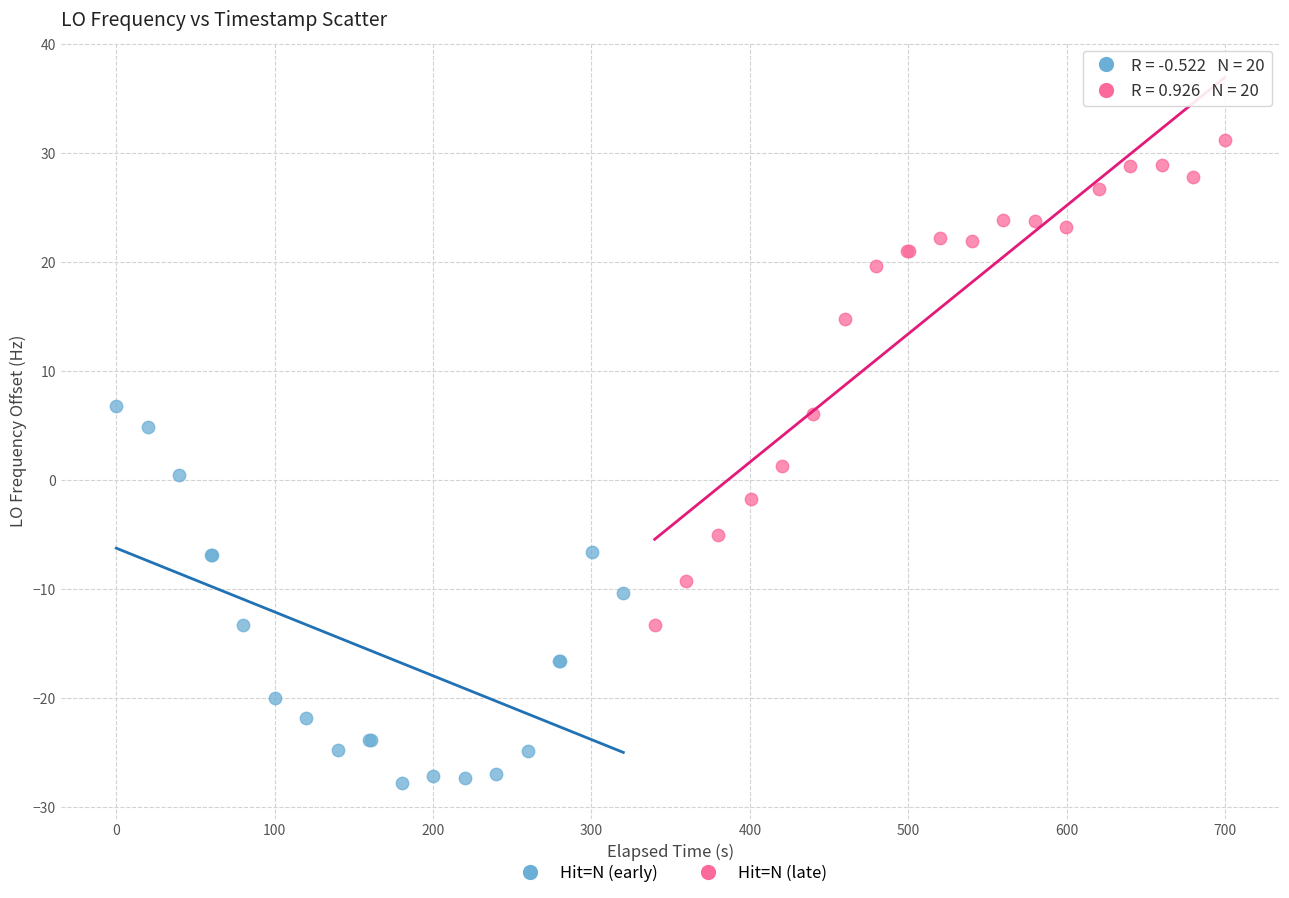

Which series has the widest spread of Y values?

Hit=N (late)